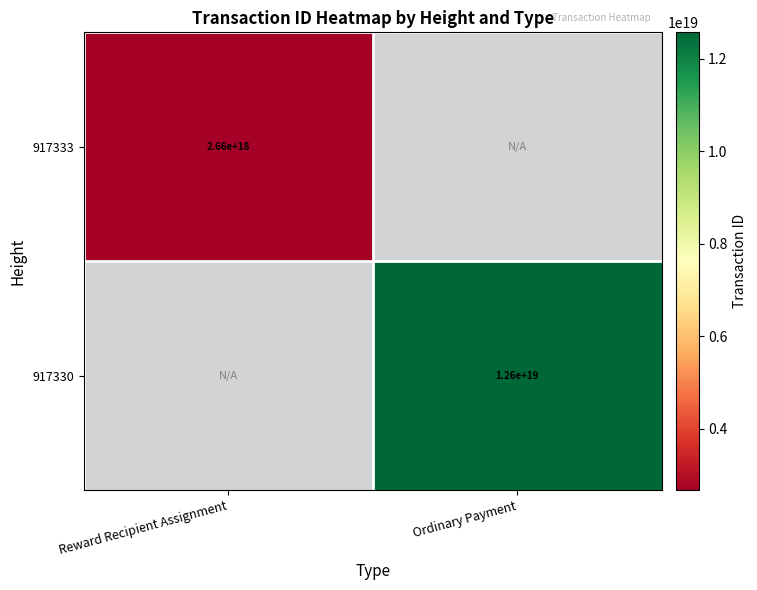

The 917333 series shows 774140717420360960 at Reward Recipient Assignment. True or false?

False